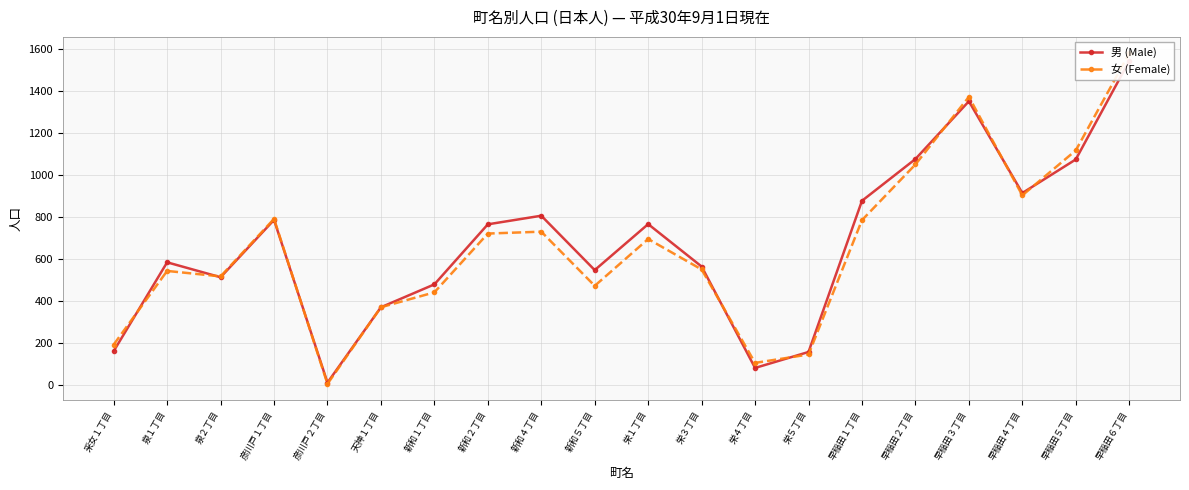

Which label corresponds to the smallest value in the chart?

彦川戸２丁目